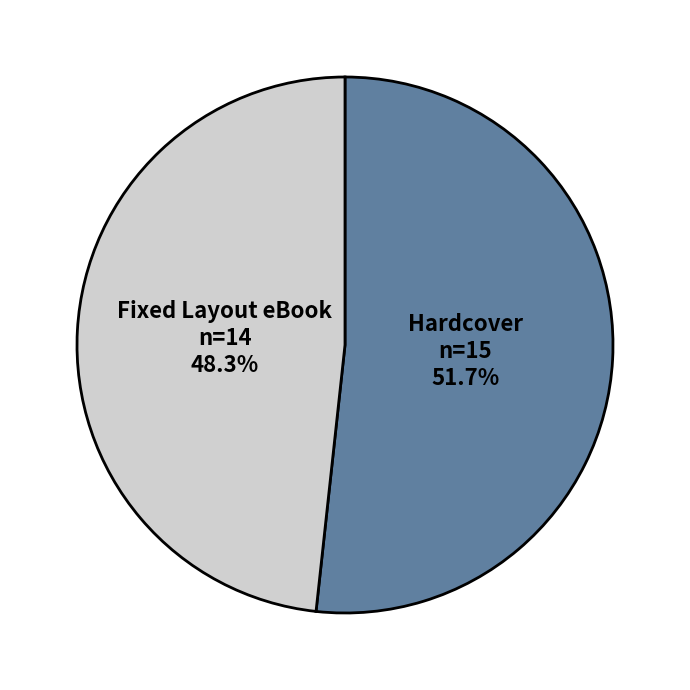

The Hardcover slice represents 52% of the pie. True or false?

True